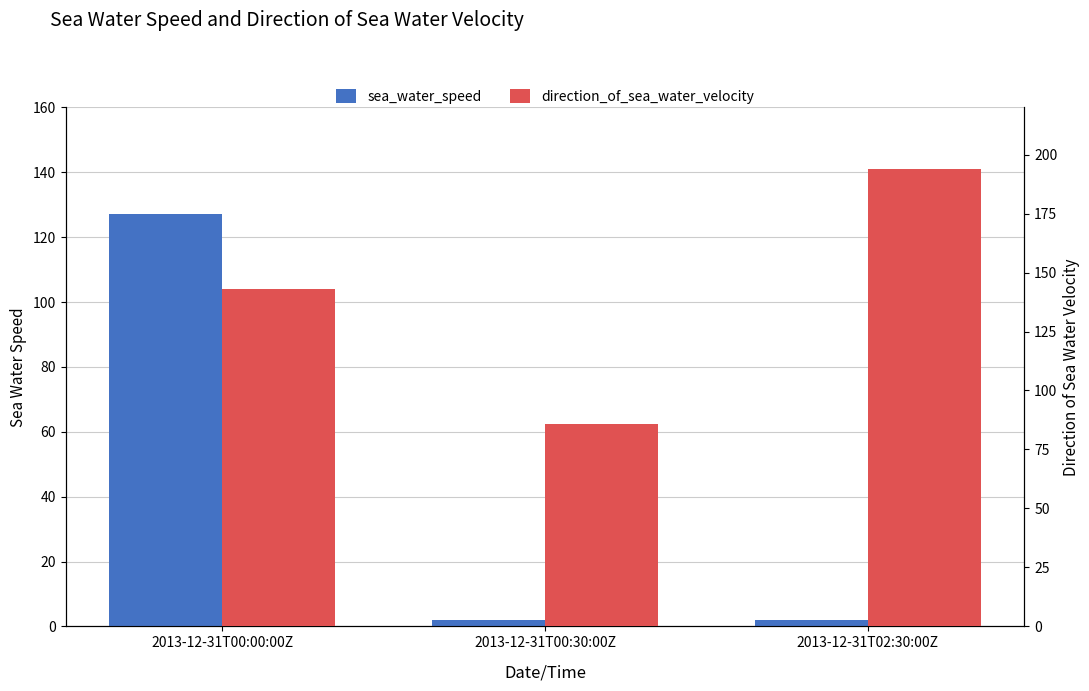

What are all the series names shown in the legend?

sea_water_speed, direction_of_sea_water_velocity